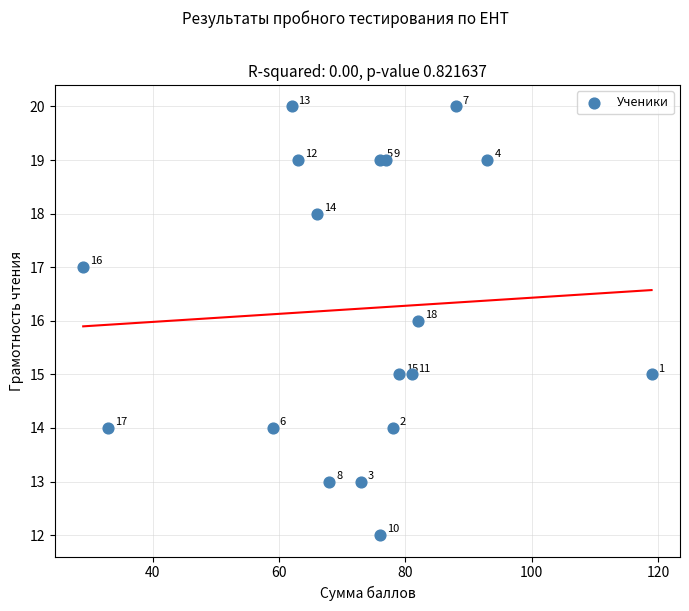

What Y value in the scatter plot is closest to 16?

16